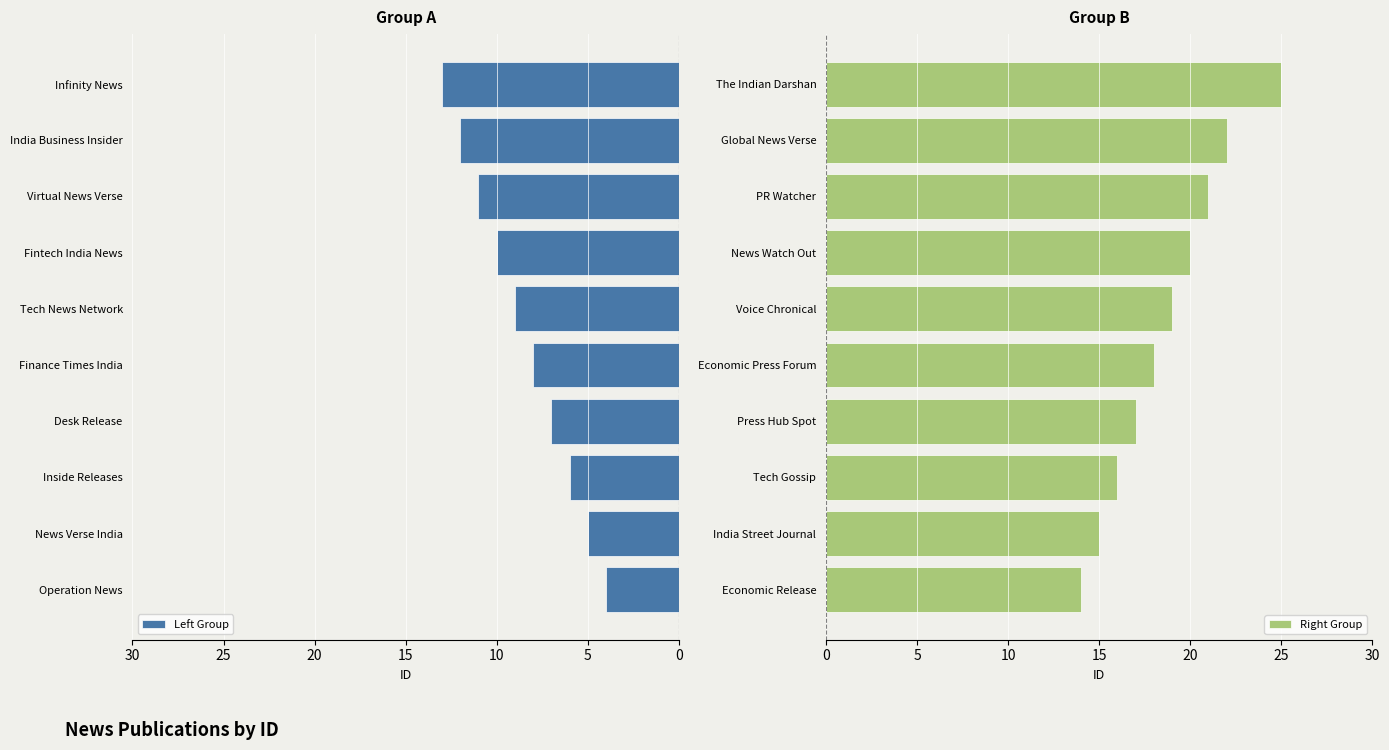

Does the chart contain stacked bars?

No